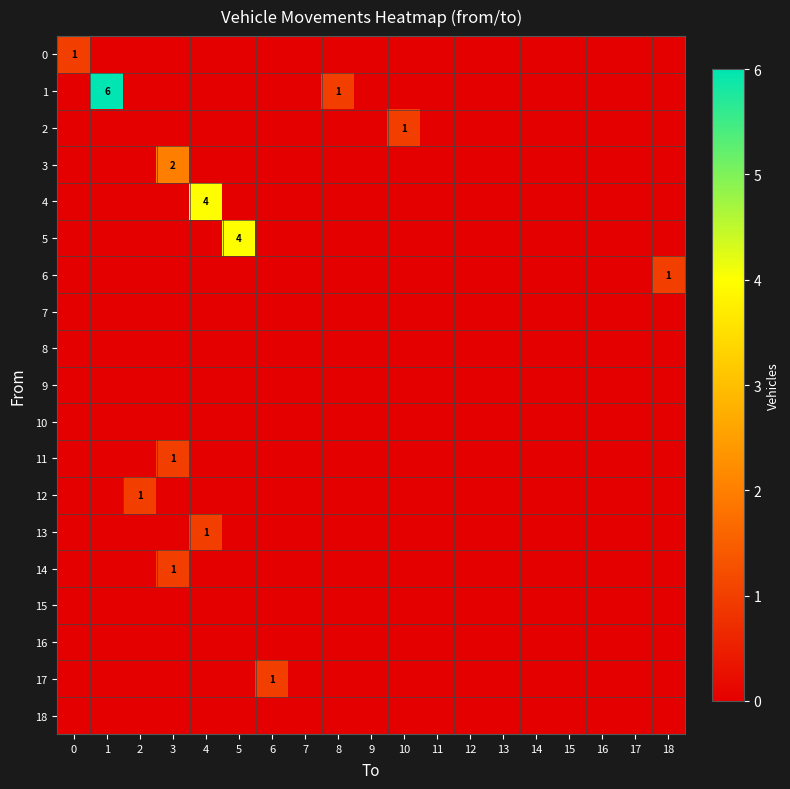

Which series has the widest spread of values?

1